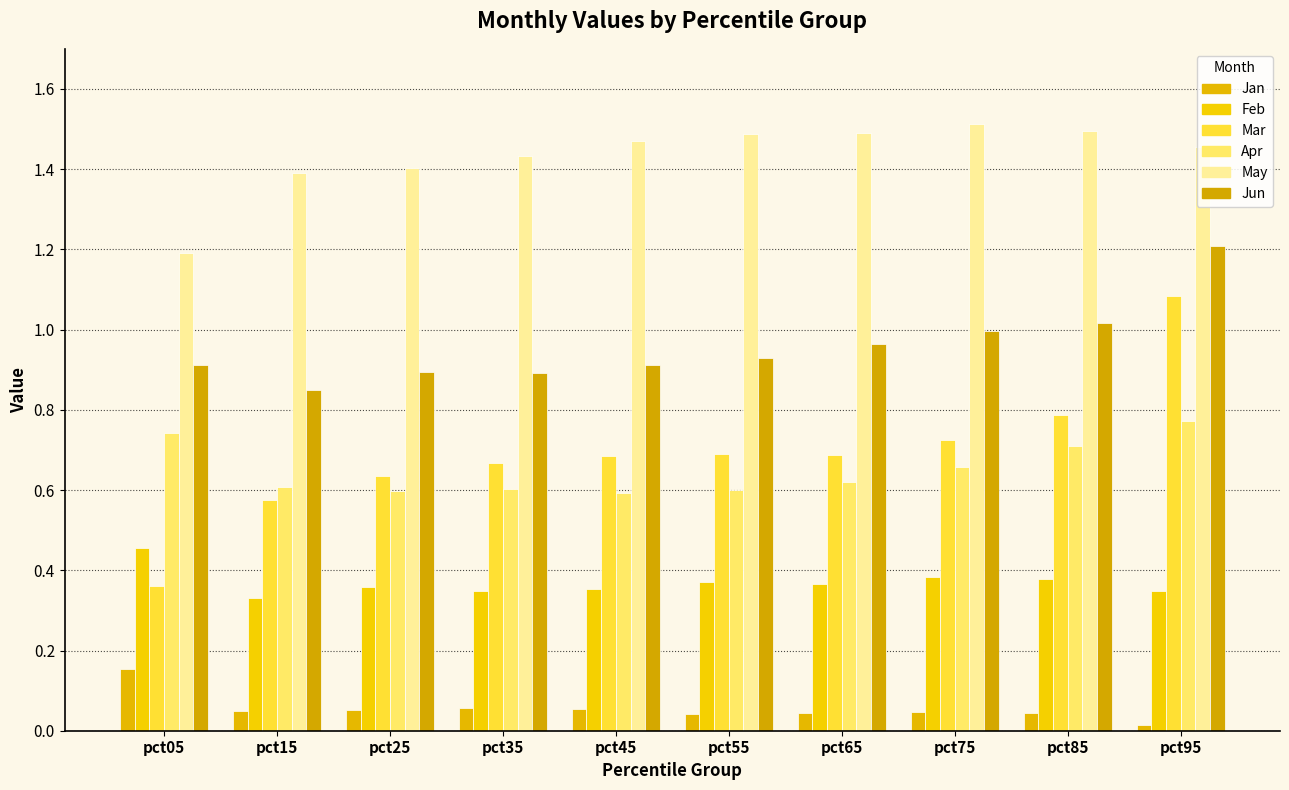

Rank the series by their maximum value, from highest to lowest.

May, Jun, Mar, Apr, Feb, Jan